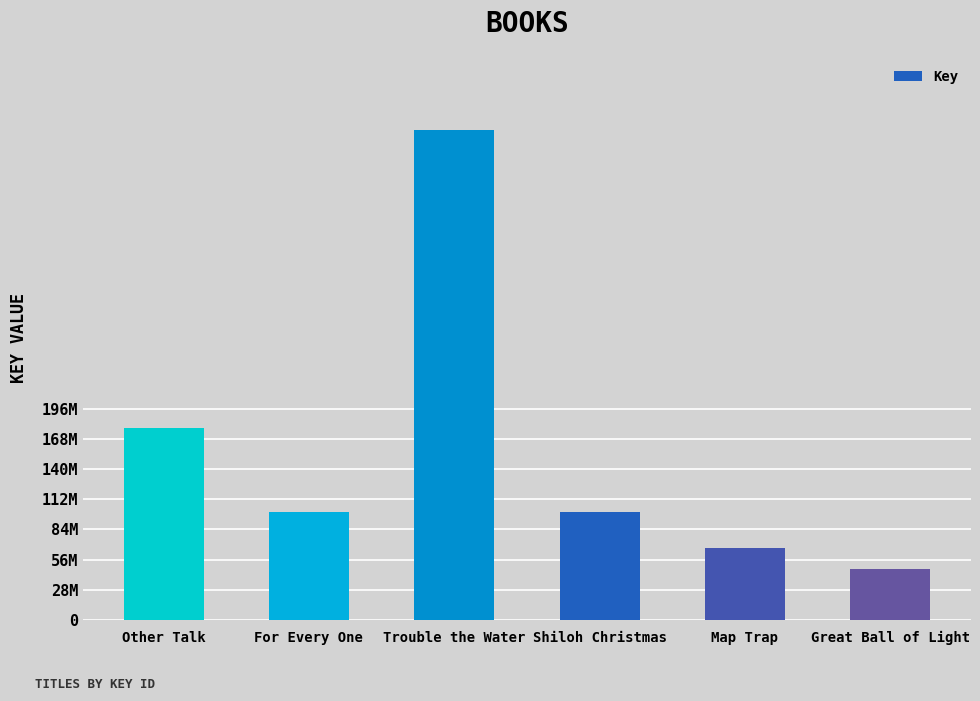

Approximately how many times larger is the value at Map Trap compared to Shiloh Christmas?

0.7